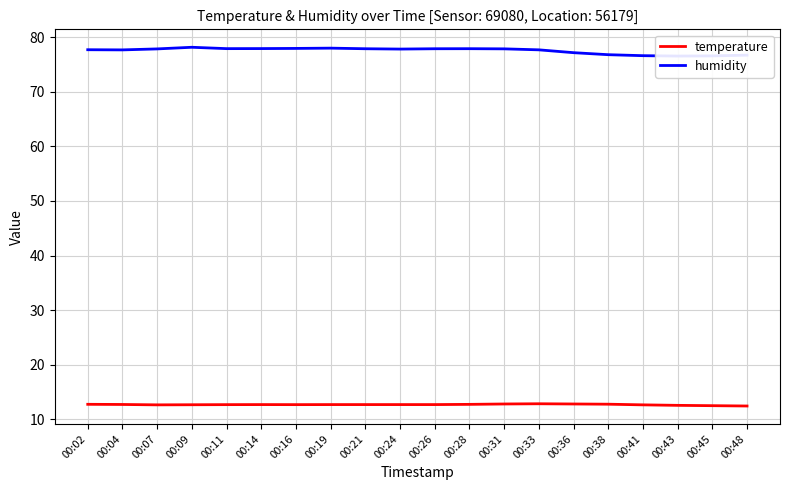

What is the difference between the maximum and minimum values in the humidity series?

1.6